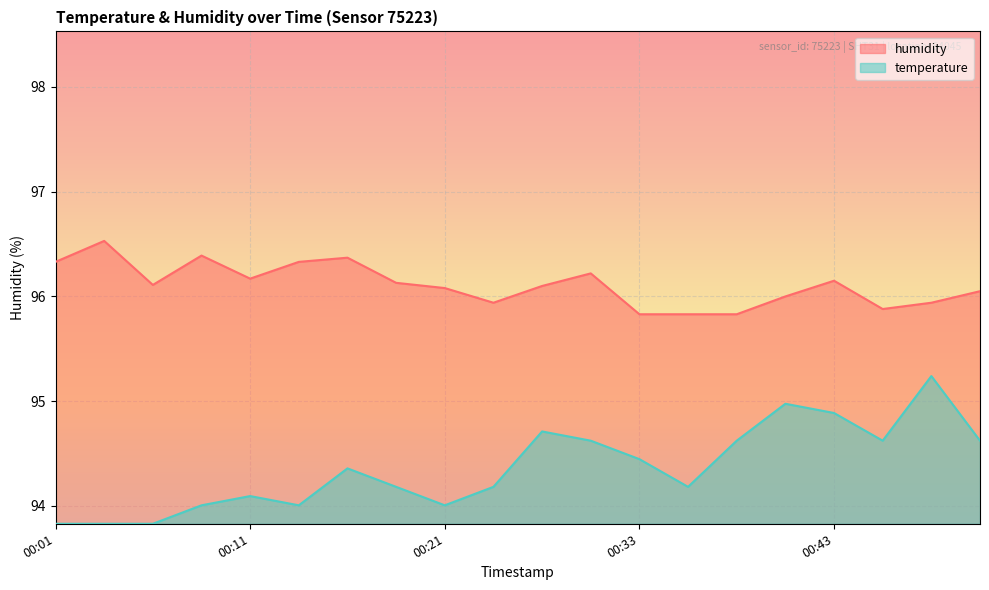

At which category is the sum across all series the highest?

2022-12-07T00:48:30